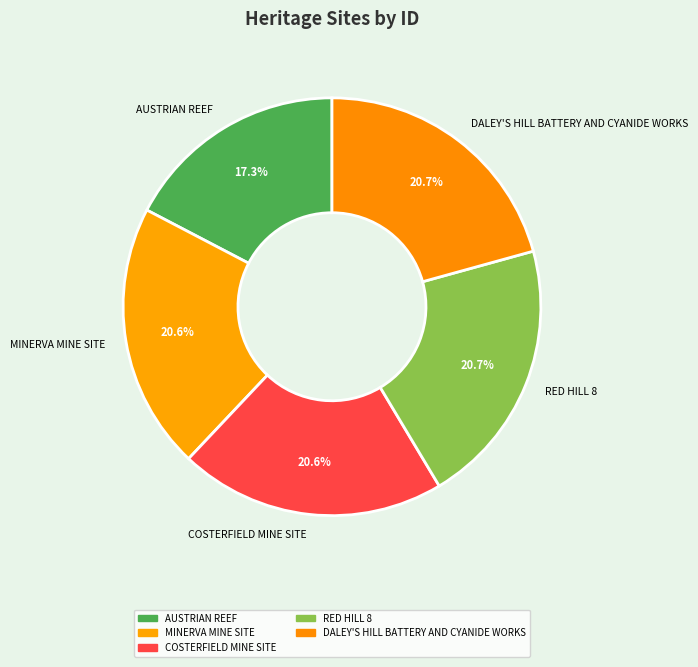

How many slices are in this pie chart?

5